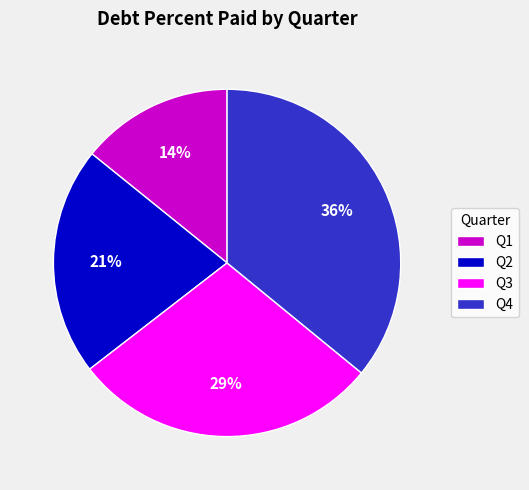

Count the number of slices in the pie.

4